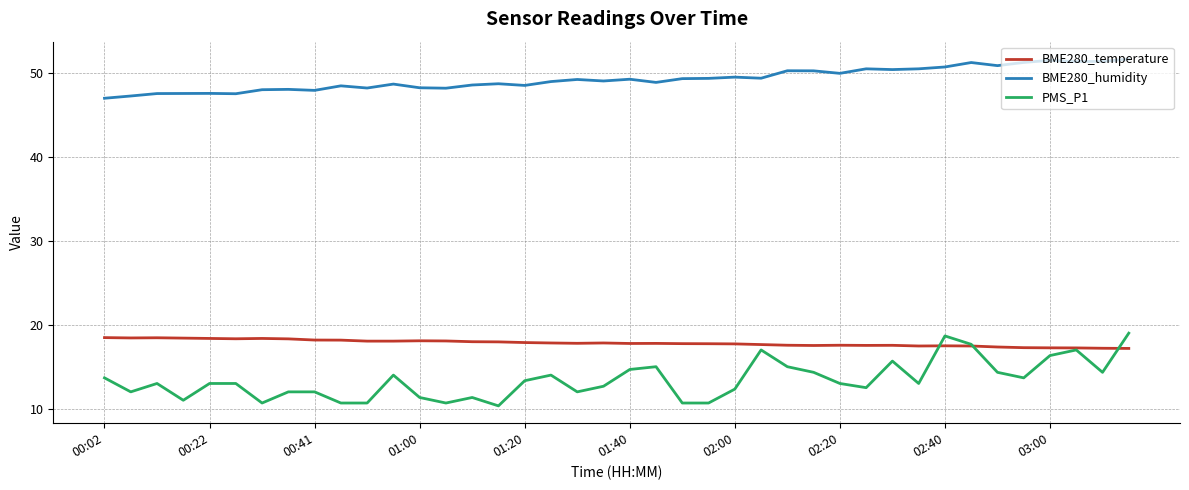

True or false: PMS_P1 has more than 0 points higher than both neighbors.

True